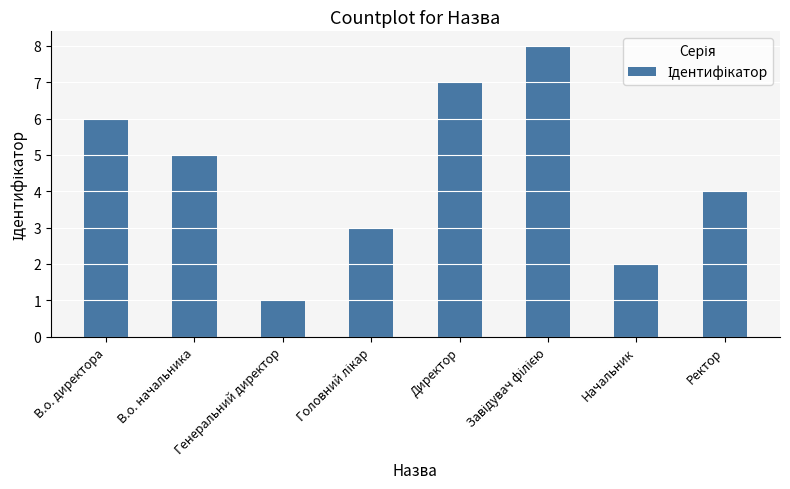

What is the difference between the values at В.о. директора and Начальник?

4